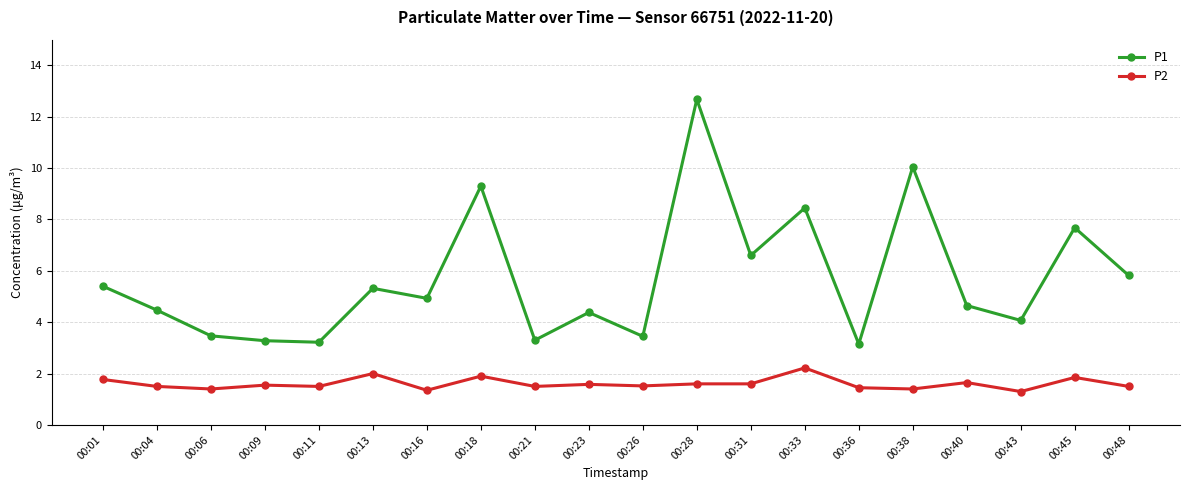

True or false: P2 and P1 cross at least once.

False